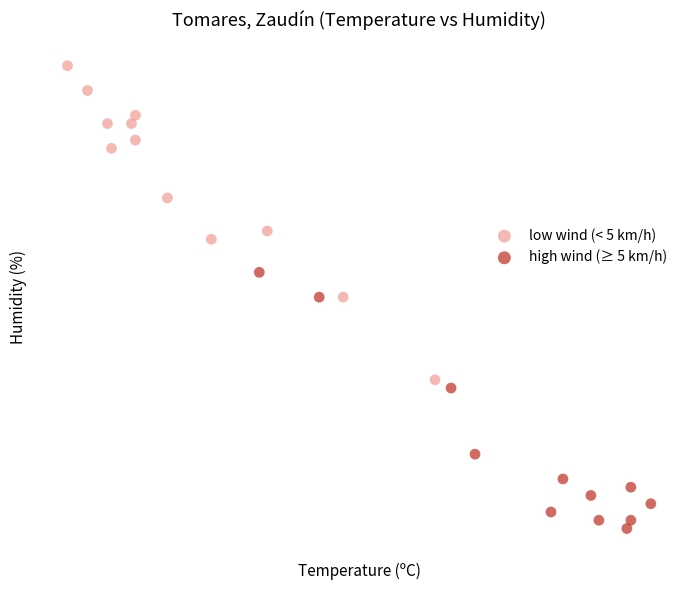

What are all the series names shown in the legend?

low wind (< 5 km/h), high wind (≥ 5 km/h)